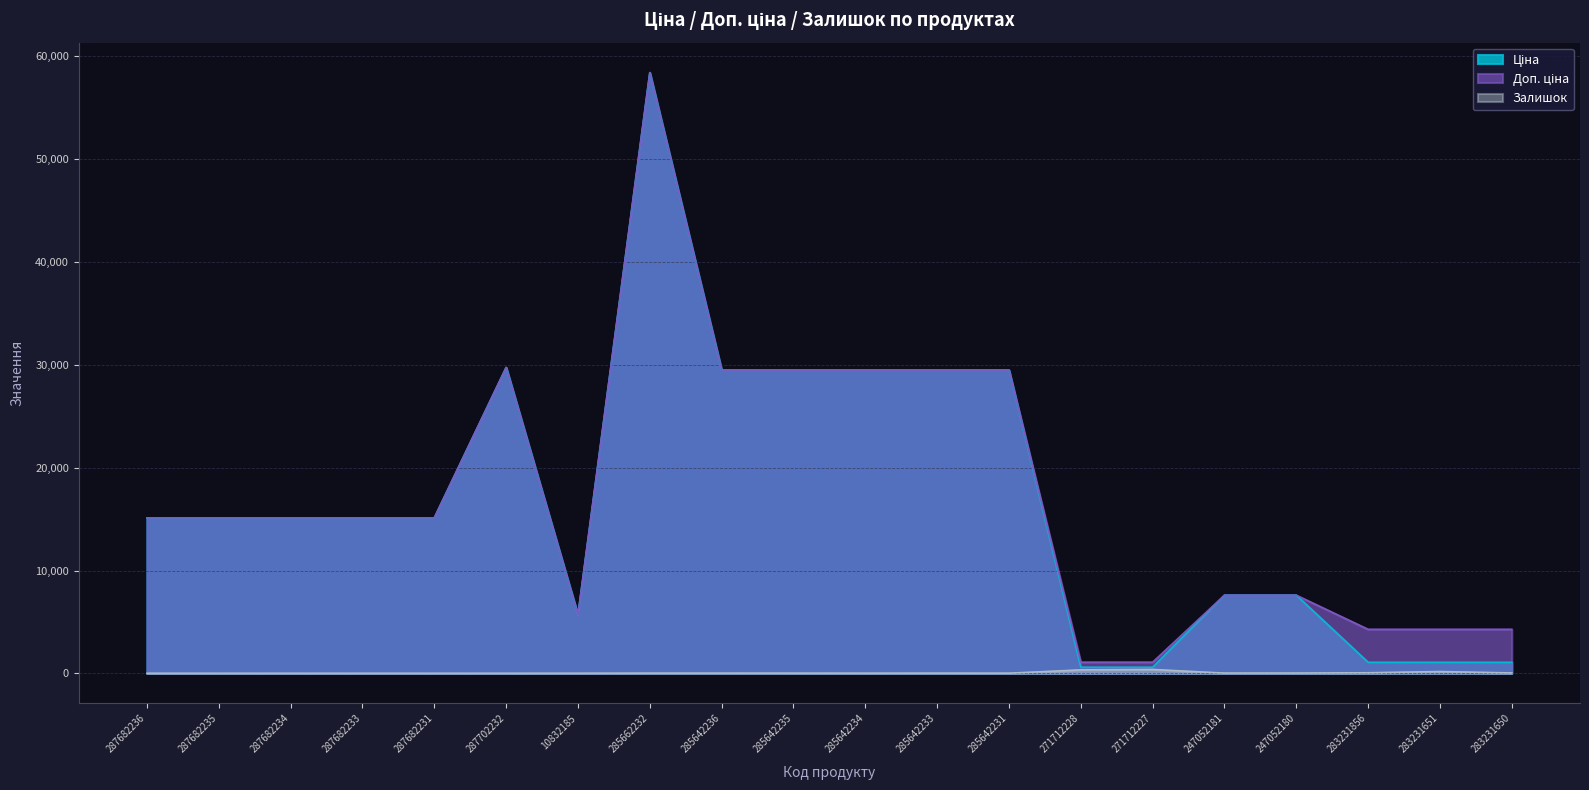

At which category does Залишок reach its first local peak?

285642236